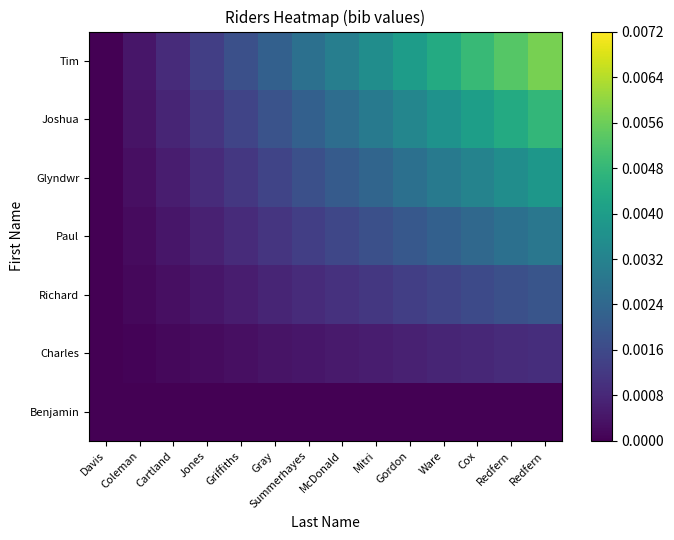

Reading left to right, transcribe all the data shown in this chart.

Benjamin: Davis=0.0	Coleman=0.0	Cartland=0.0	Jones=0.0	Griffiths=0.0	Gray=0.0	Summerhayes=0.0	McDonald=0.0	Mitri=0.0	Gordon=0.0	Ware=0.0	Cox=0.0	Redfern=0.0	Redfern=0.0
Charles: Davis=0.0	Coleman=0.0	Cartland=0.0	Jones=0.0	Griffiths=0.0	Gray=0.0	Summerhayes=0.0	McDonald=0.0	Mitri=0.0	Gordon=0.0	Ware=0.0	Cox=0.0	Redfern=0.0	Redfern=0.0
Richard: Davis=0.0	Coleman=0.0	Cartland=0.0	Jones=0.0	Griffiths=0.0	Gray=0.0	Summerhayes=0.0	McDonald=0.0	Mitri=0.0	Gordon=0.0	Ware=0.0	Cox=0.0	Redfern=0.0	Redfern=0.0
Paul: Davis=0.0	Coleman=0.0	Cartland=0.0	Jones=0.0	Griffiths=0.0	Gray=0.0	Summerhayes=0.0	McDonald=0.0	Mitri=0.0	Gordon=0.0	Ware=0.0	Cox=0.0	Redfern=0.0	Redfern=0.0
Glyndwr: Davis=0.0	Coleman=0.0	Cartland=0.0	Jones=0.0	Griffiths=0.0	Gray=0.0	Summerhayes=0.0	McDonald=0.0	Mitri=0.0	Gordon=0.0	Ware=0.0	Cox=0.0	Redfern=0.0	Redfern=0.0
Joshua: Davis=0.0	Coleman=0.0	Cartland=0.0	Jones=0.0	Griffiths=0.0	Gray=0.0	Summerhayes=0.0	McDonald=0.0	Mitri=0.0	Gordon=0.0	Ware=0.0	Cox=0.0	Redfern=0.0	Redfern=0.0
Tim: Davis=0.0	Coleman=0.0	Cartland=0.0	Jones=0.0	Griffiths=0.0	Gray=0.0	Summerhayes=0.0	McDonald=0.0	Mitri=0.0	Gordon=0.0	Ware=0.0	Cox=0.0	Redfern=0.0	Redfern=0.0